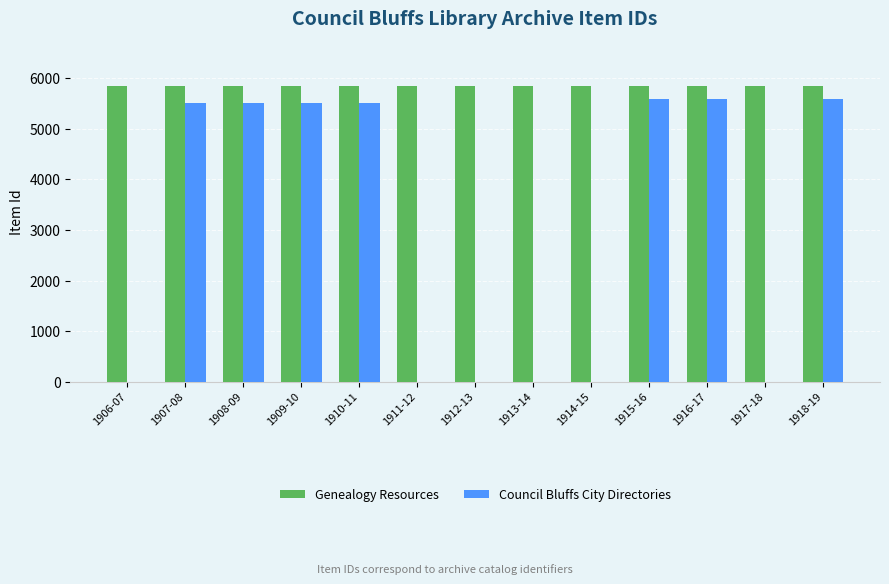

Which series has the widest spread of values?

Council Bluffs City Directories